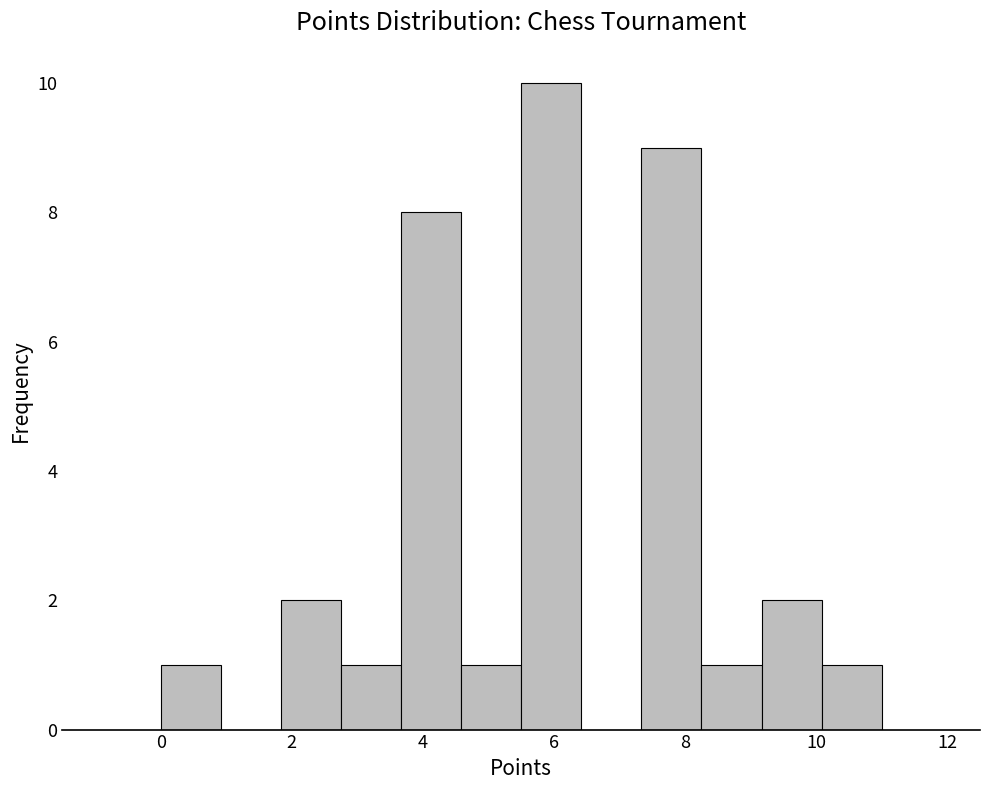

What is the height of the bar covering 10.0 to 11.0 on the x-axis? Neither the bar edges nor the heights are printed on the chart, so give them approximately, as read against the axes.

1